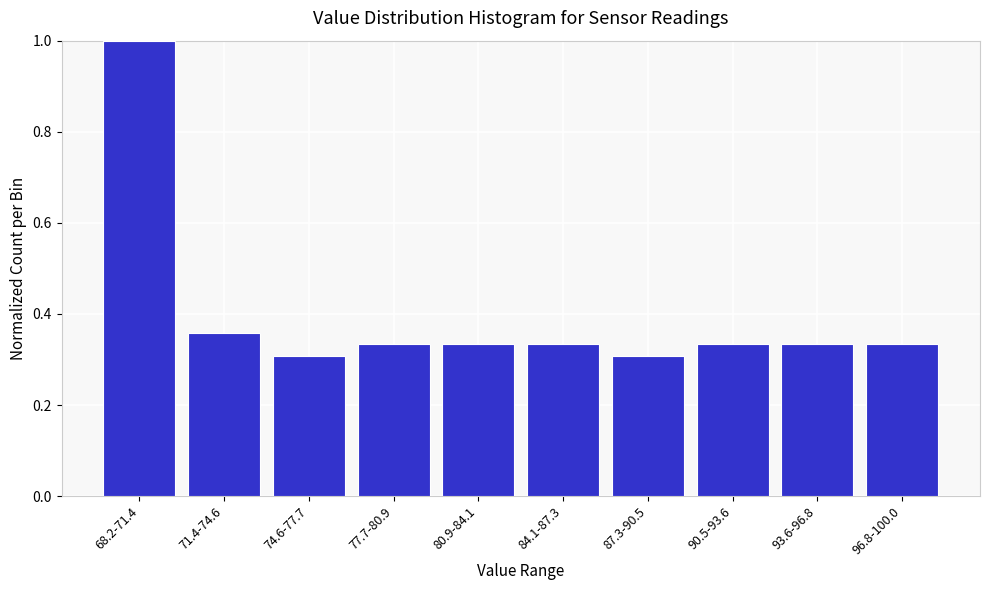

What is the sum of the values at 90.5-93.6 and 71.4-74.6?

0.7